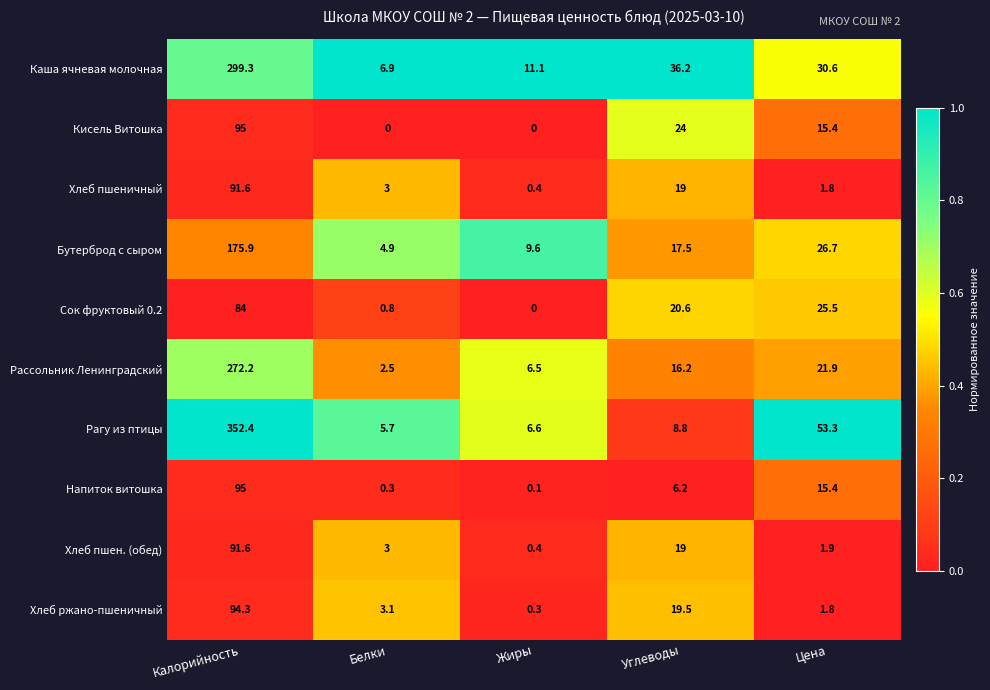

Is it true that Бутерброд с сыром equals 8.1 at Белки?

False